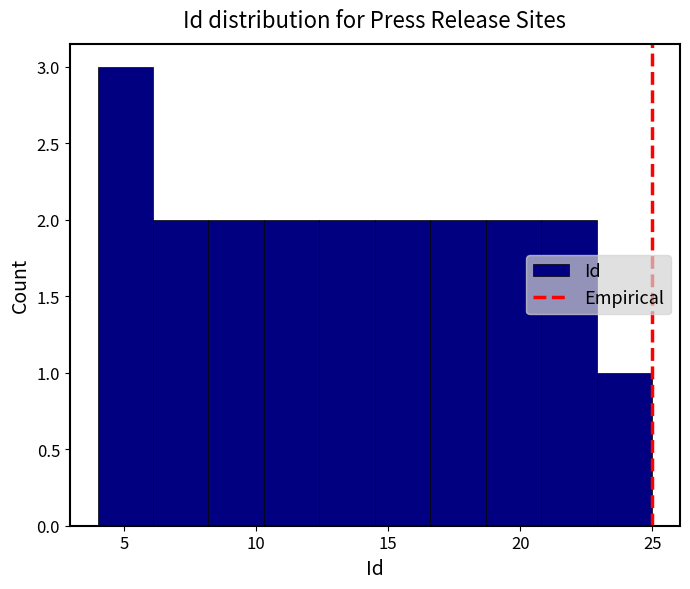

Which range on the x-axis has the tallest bar?

4.0 to 6.1